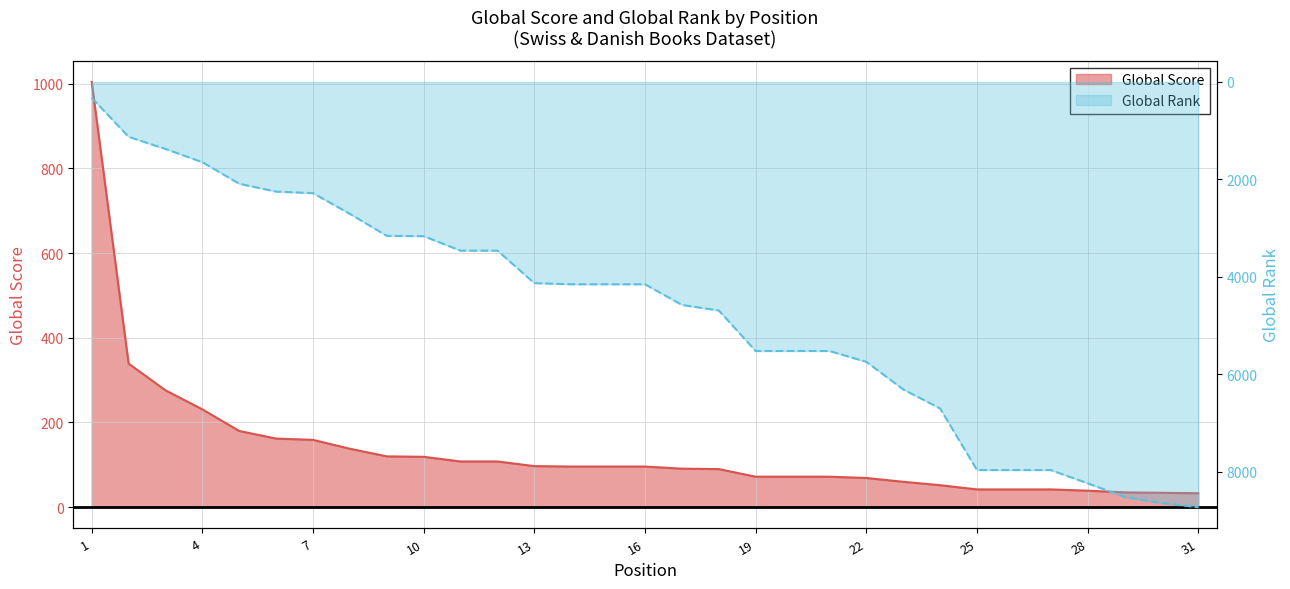

What are all the series names shown in the legend?

Global Score, Global Rank